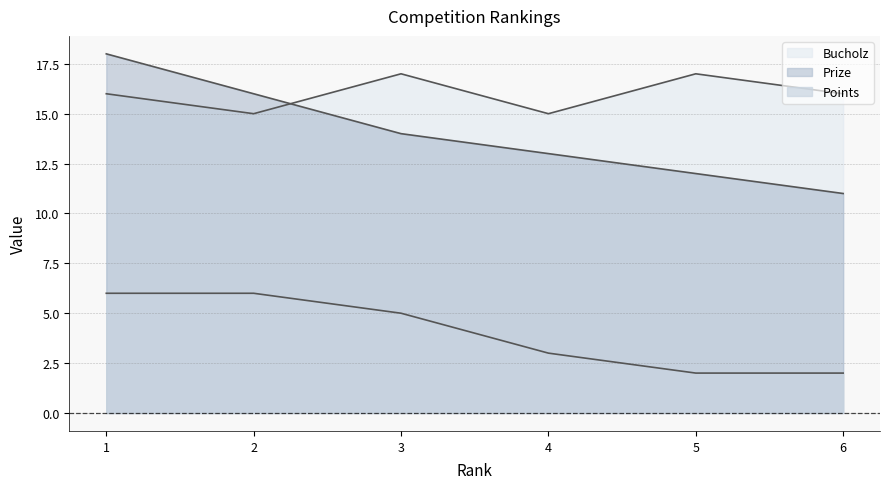

Count the number of categories in the chart.

6